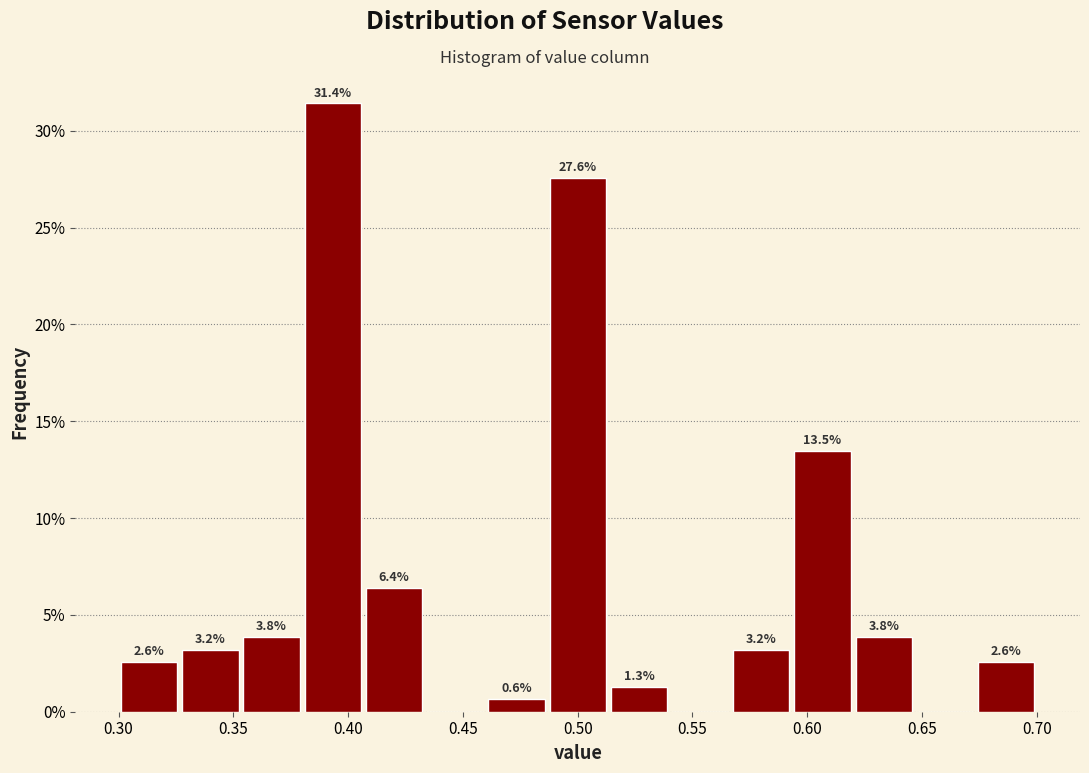

Which range on the x-axis has the tallest bar?

0.380 to 0.405